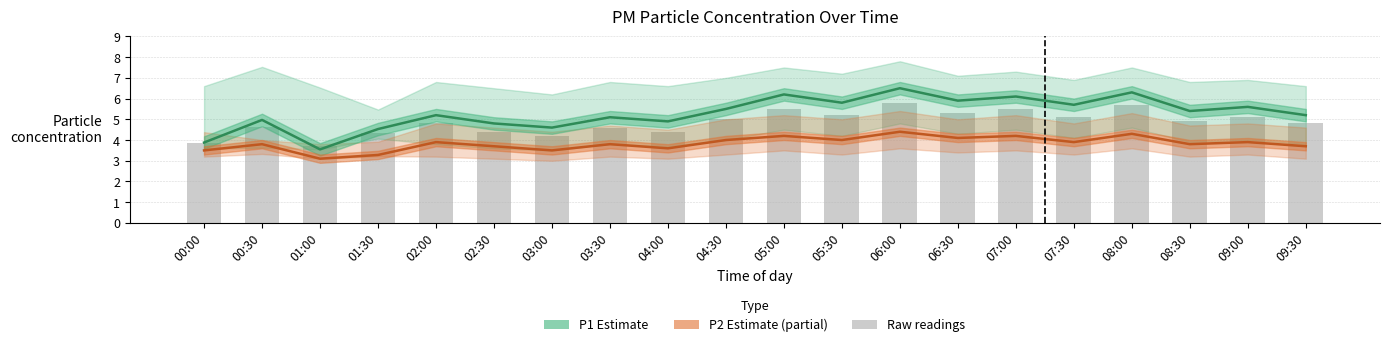

Are the bars grouped side by side (vs. stacked)?

Yes